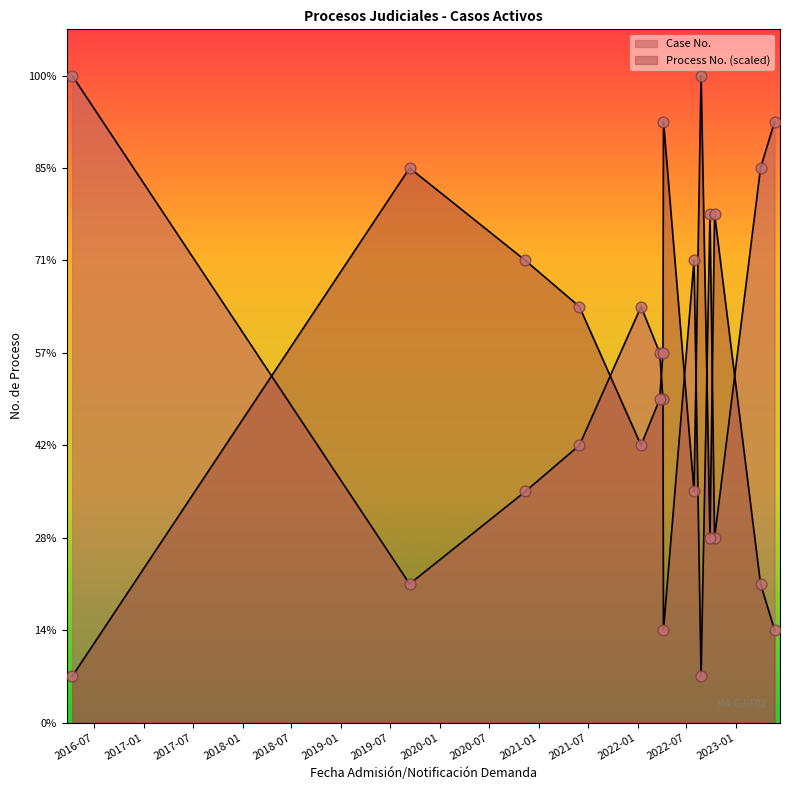

Is the value of Process No. (scaled) at 2022-07-29 greater than the value of Case No. at 2022-01-14?

Yes